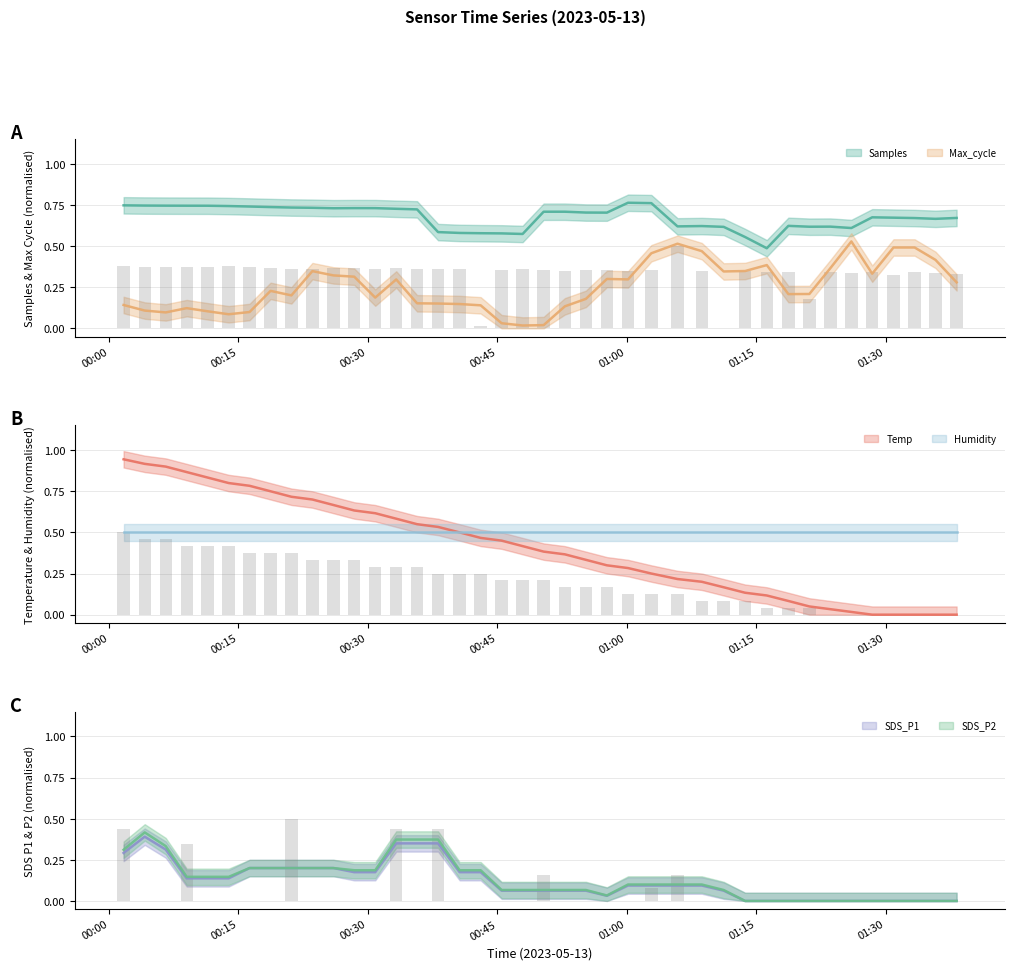

What is the difference between the highest and lowest values at 2023/05/13 01:38:14?

0.3